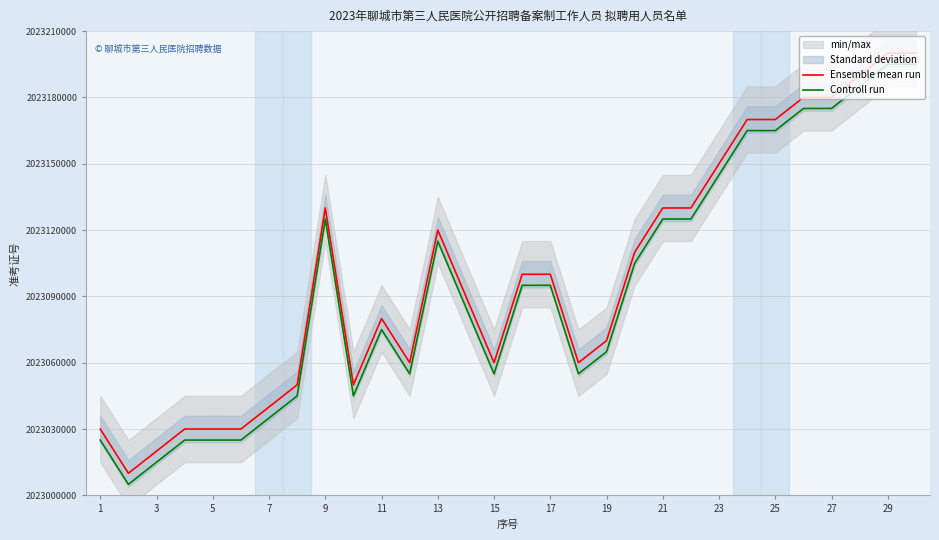

The value of Controll run at 17 is 3305321227. True or false?

False